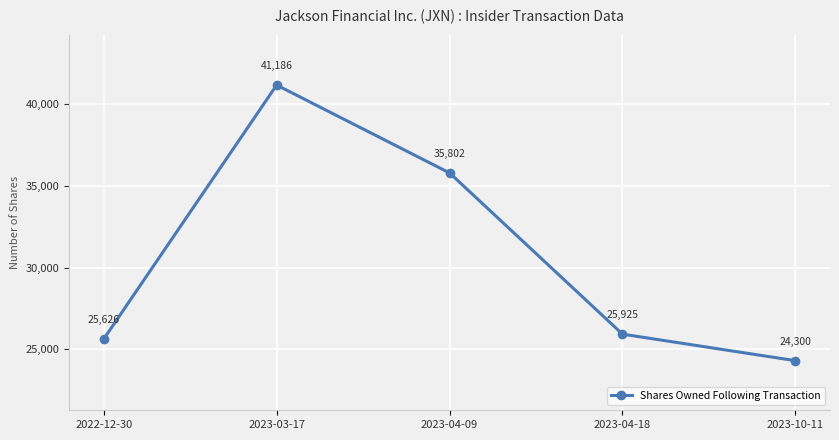

Does the chart have visible grid lines?

Yes